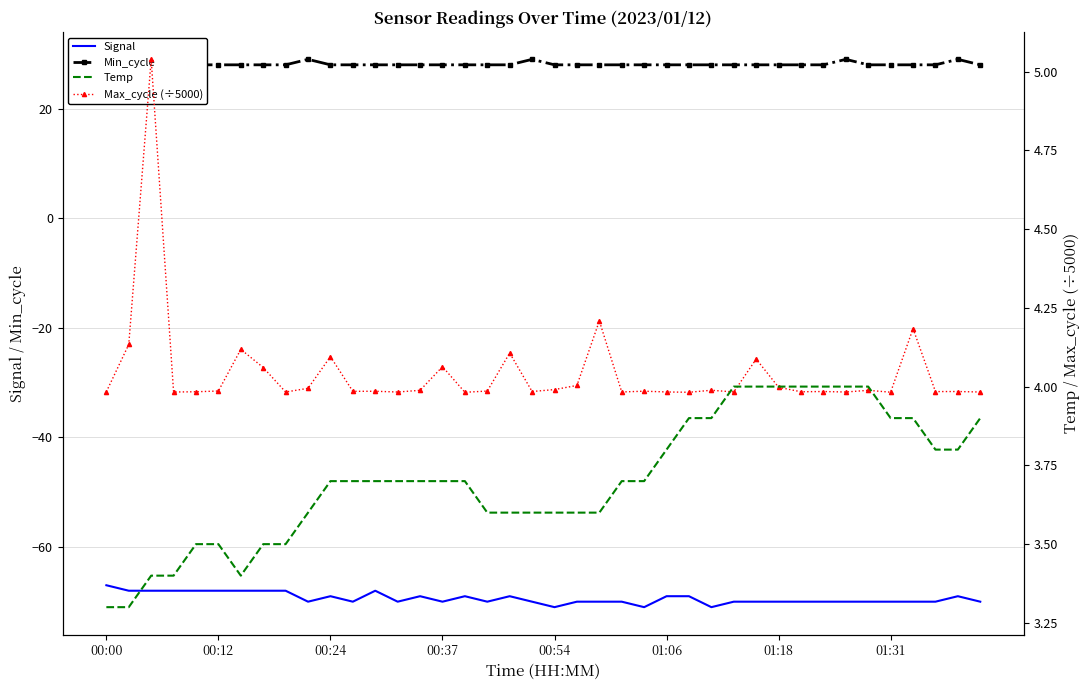

What are all the series names shown in the legend?

Signal, Min_cycle, Temp, Max_cycle (÷5000)